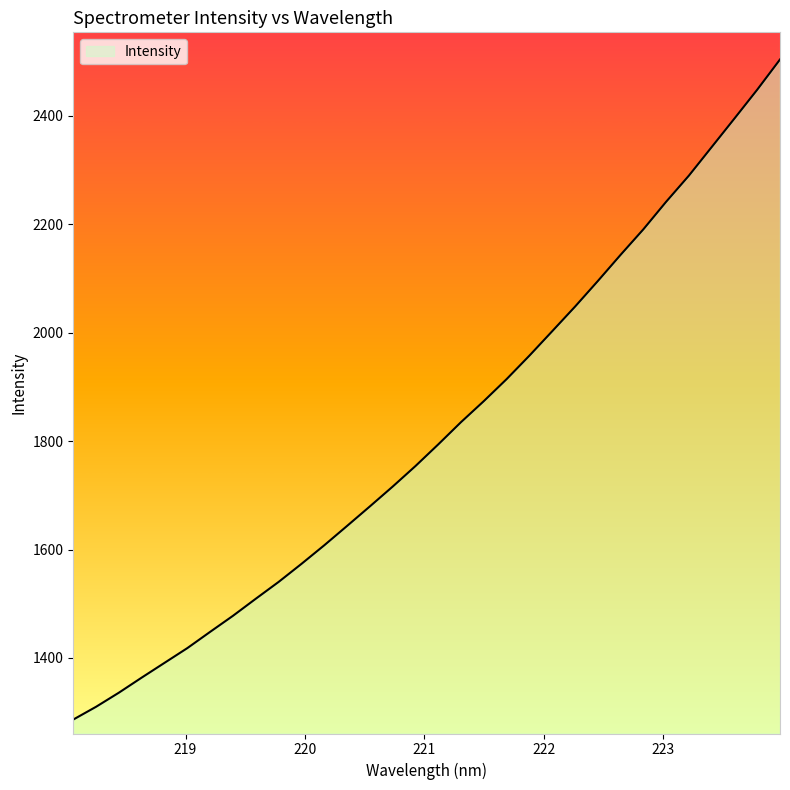

How many lines are shown in the chart?

1